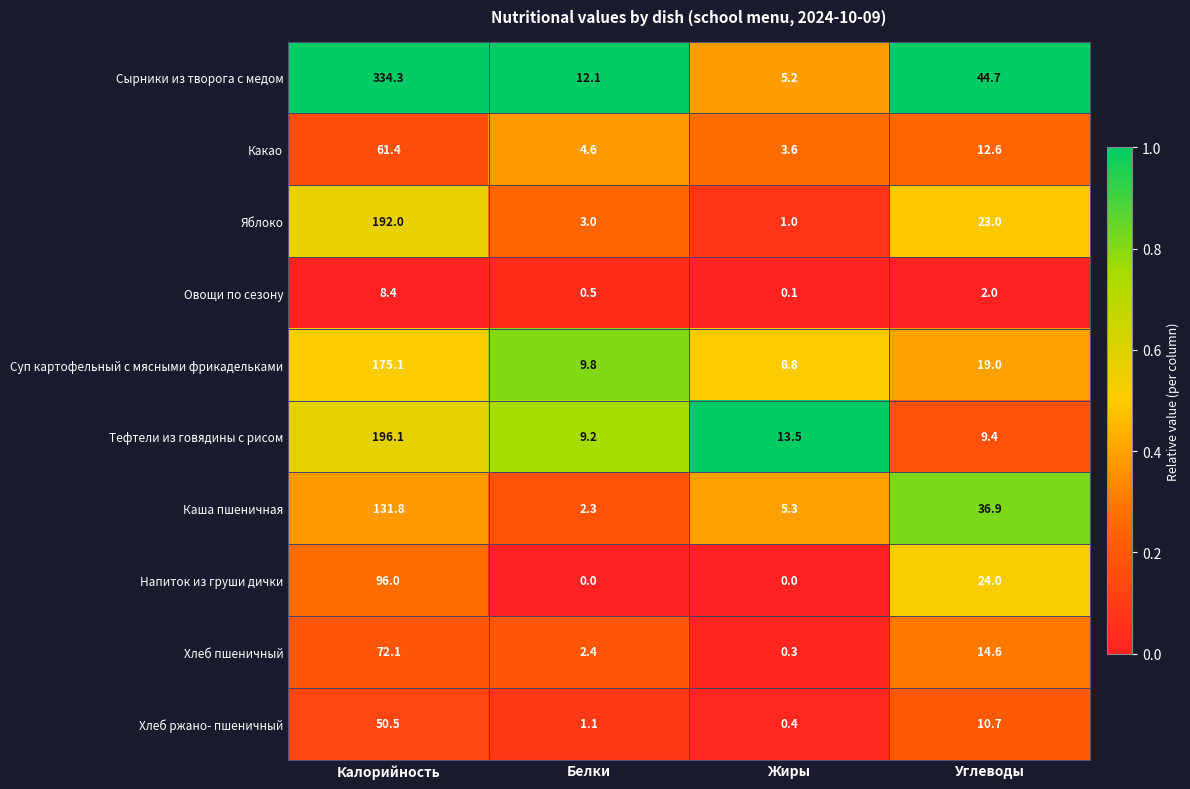

At which category does the chart reach its peak across all series?

Калорийность